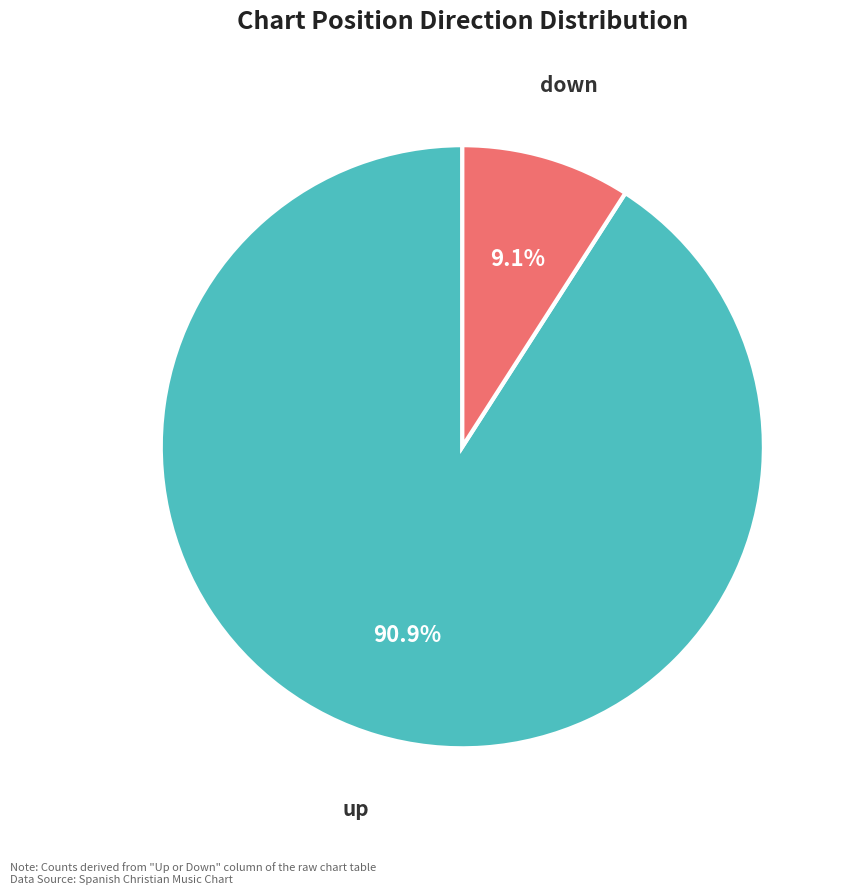

Rank the categories by value from highest to lowest.

up, down